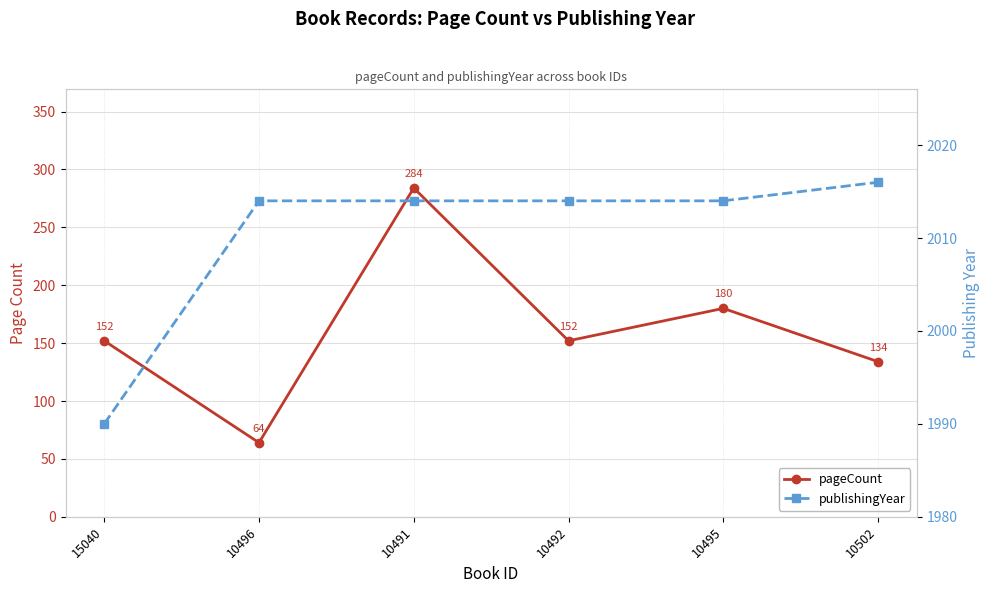

What are all the series names shown in the legend?

pageCount, publishingYear